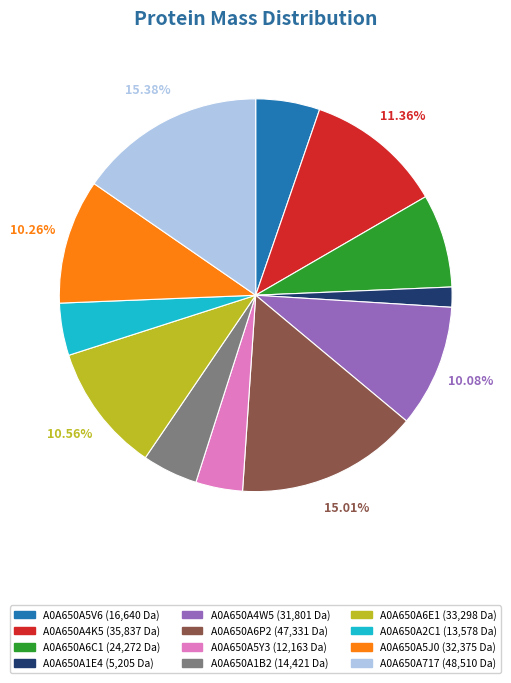

To the nearest percent, what portion does A0A650A4K5 represent?

11%